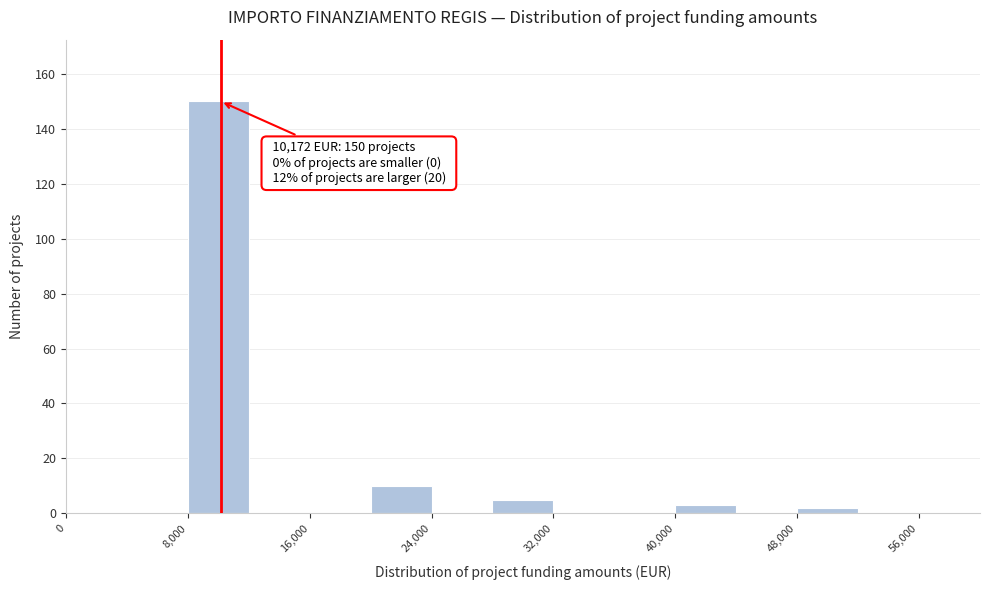

Over which range of the x-axis is the bar tallest?

8000 to 12000